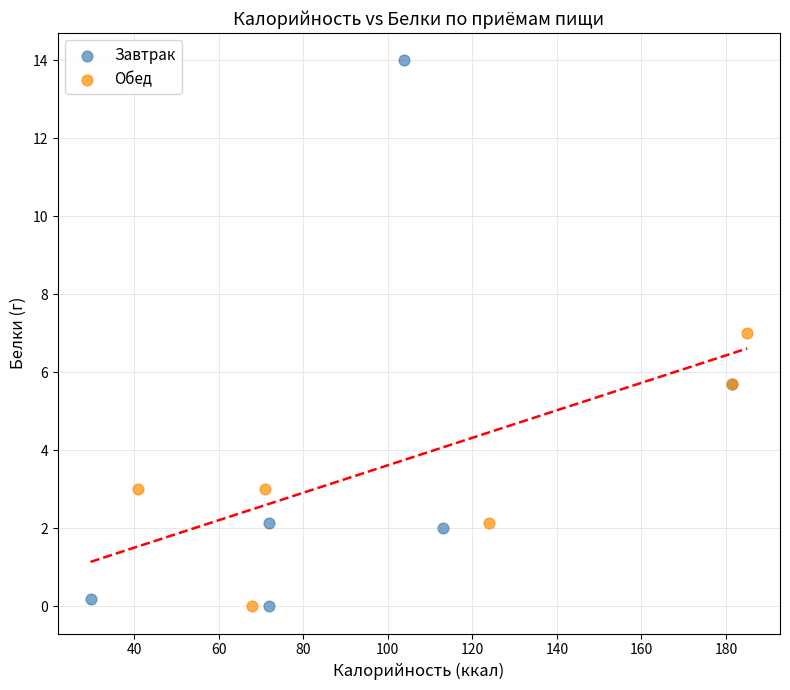

Which series contains the highest Y value?

Завтрак